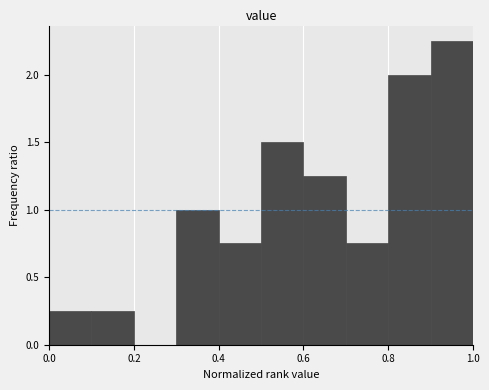

Reading left to right, transcribe this chart: for each bar, give the range it covers on the x-axis and its height. The values are not printed on the chart, so give them approximately, as read against the axis.

0.0 to 0.1: 0.25
0.1 to 0.2: 0.25
0.2 to 0.3: 0
0.3 to 0.4: 1.00
0.4 to 0.5: 0.75
0.5 to 0.6: 1.50
0.6 to 0.7: 1.25
0.7 to 0.8: 0.75
0.8 to 0.9: 2.00
0.9 to 1.0: 2.25